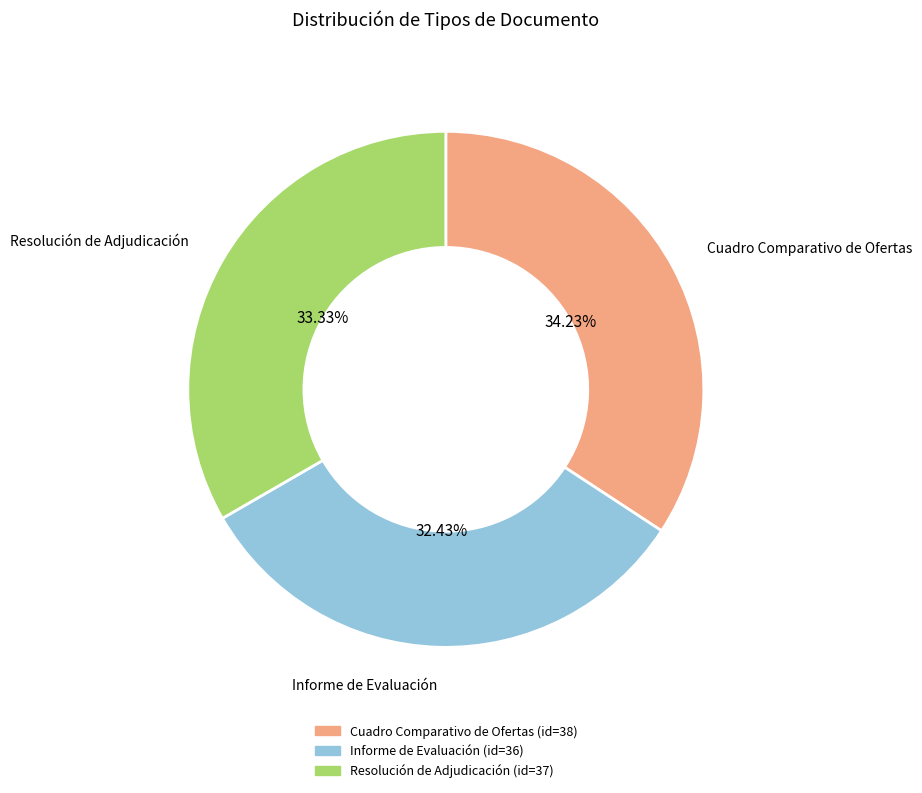

To the nearest percent, what portion does Resolución de Adjudicación represent?

33%